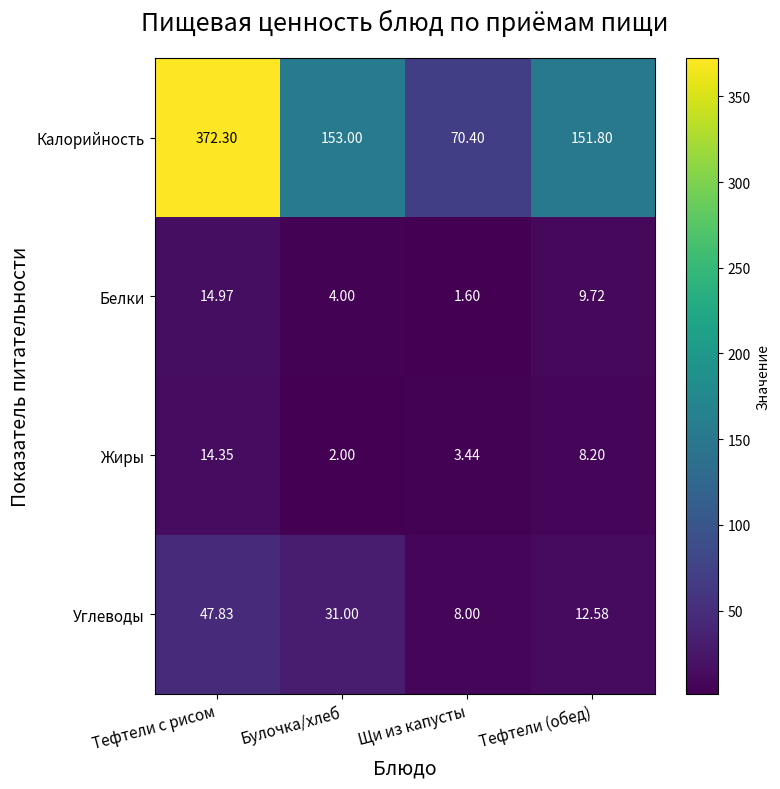

How many data points in Калорийность are less than 153?

2